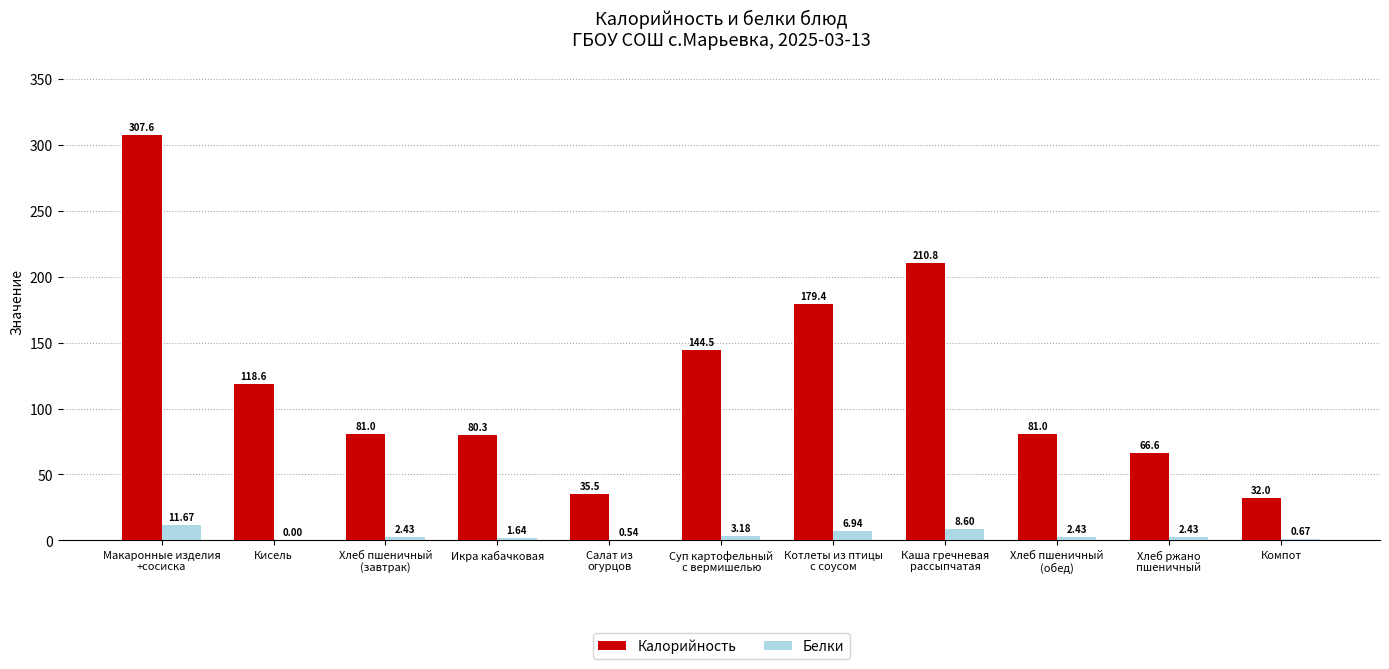

At which label does Калорийность first exceed 81?

Макаронные изделия
+сосиска